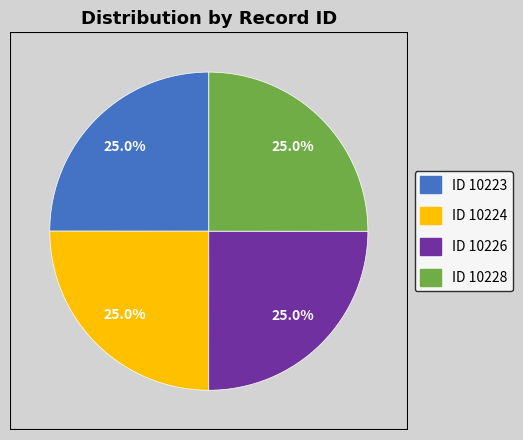

Approximately how many times larger is the value at ID 10228 compared to ID 10223?

1.0